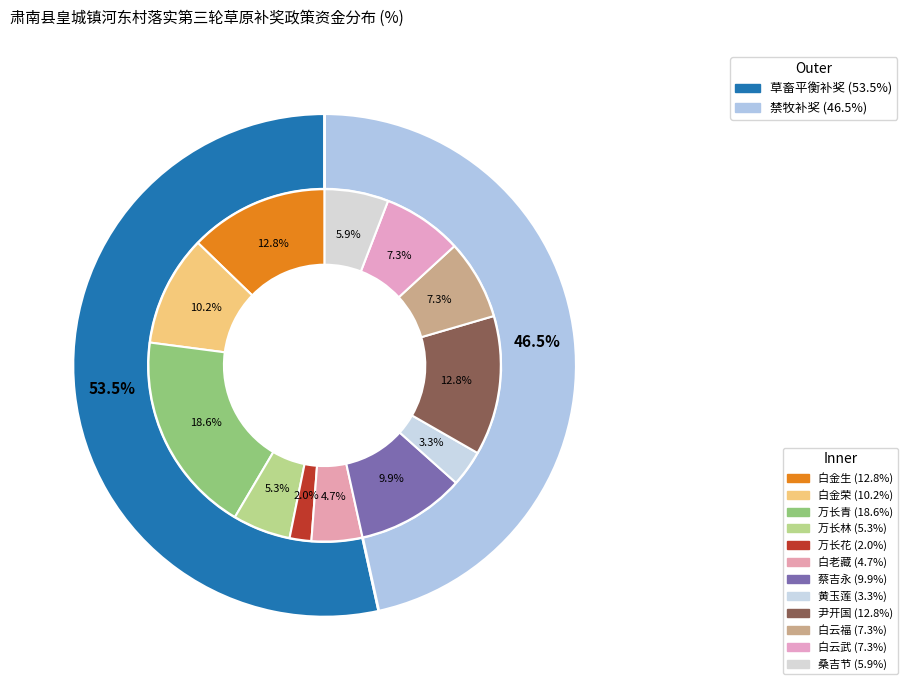

What percentage is the 万长青 slice, to the nearest percent?

19%